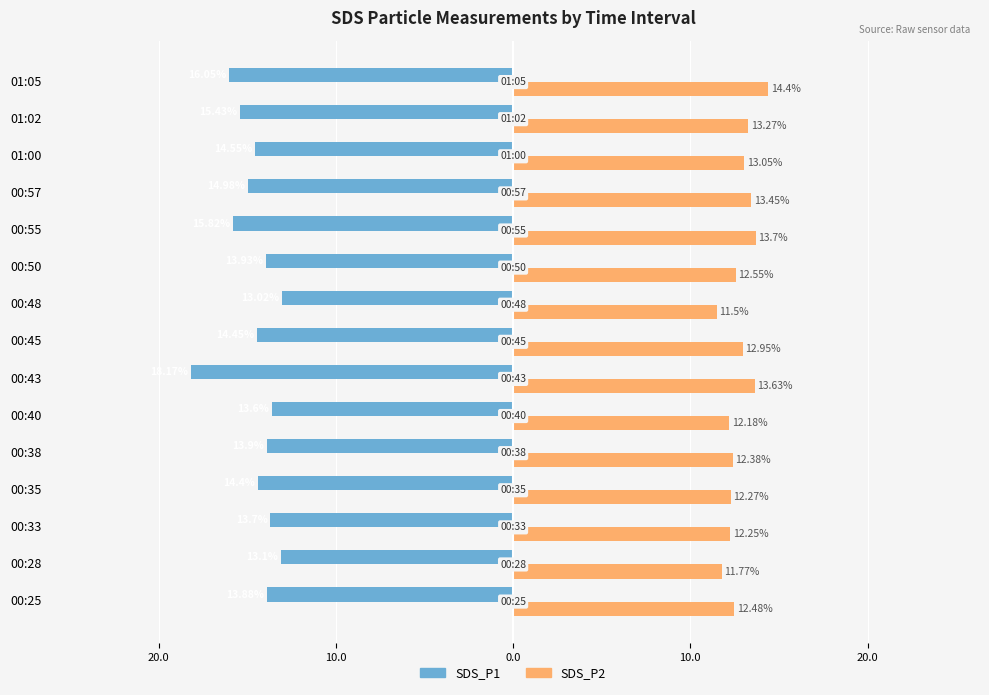

What are all the series names shown in the legend?

SDS_P1, SDS_P2